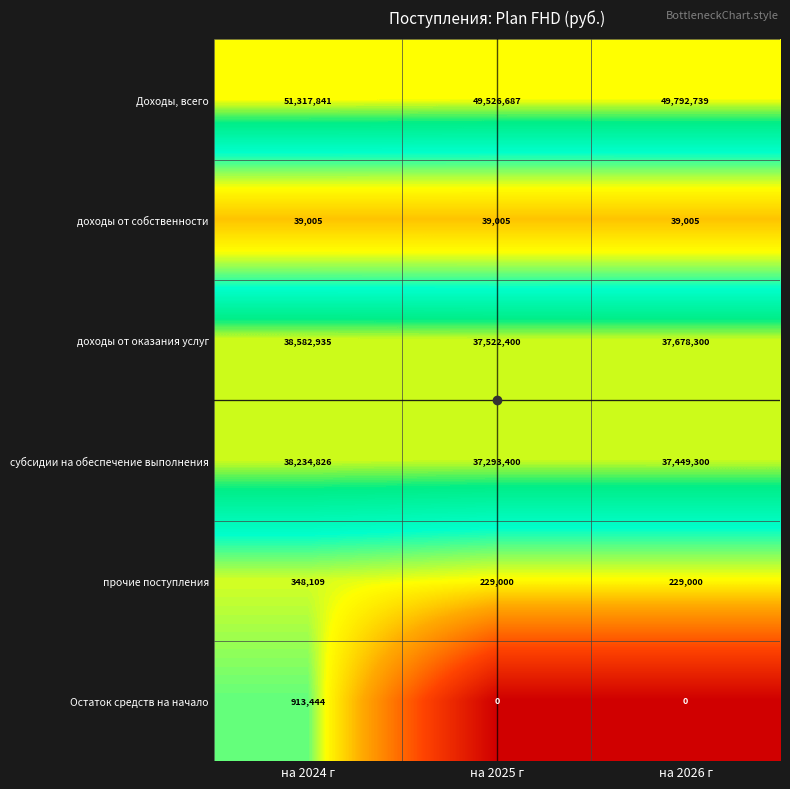

At which category is the sum across all series the highest?

на 2024 г